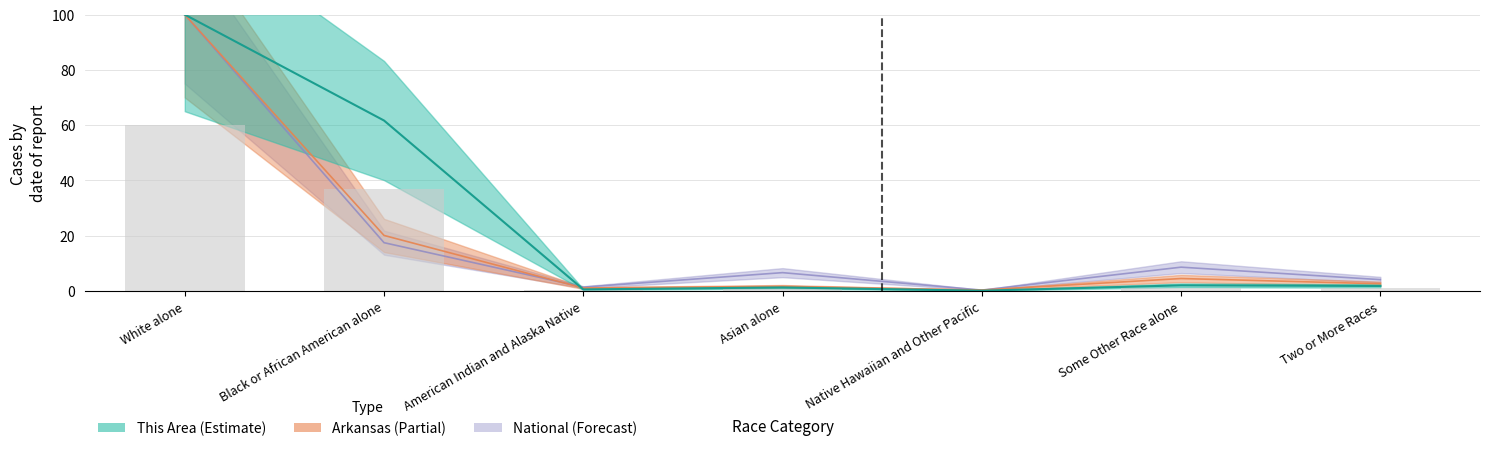

Reading left to right, transcribe all the data shown in this chart.

This Area: 100.0	61.6	0.5	1.2	0.0	2.0	1.7
Arkansas: 100.0	20.0	1.0	1.6	0.3	4.4	2.5
National: 100.0	17.4	1.3	6.6	0.2	8.5	4.0